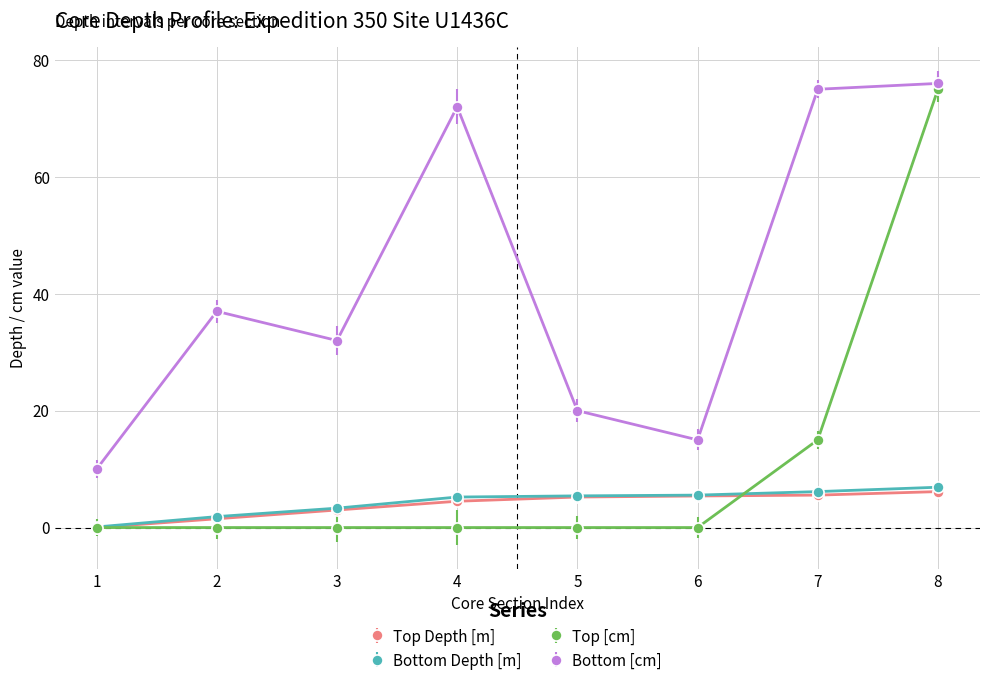

Rank the categories by Bottom [cm] value from highest to lowest.

8, 7, 4, 2, 3, 5, 6, 1